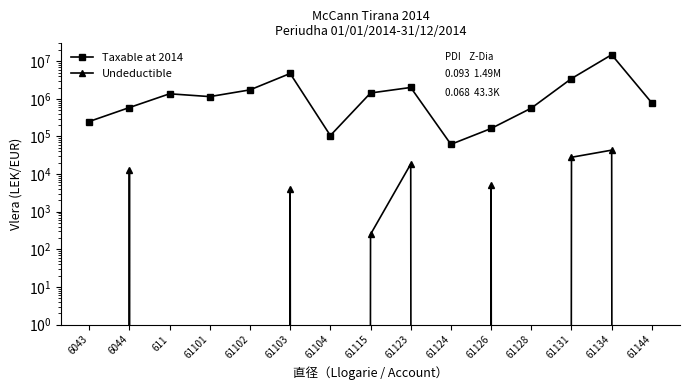

What is the total value across all series at 61123?

2028862.2